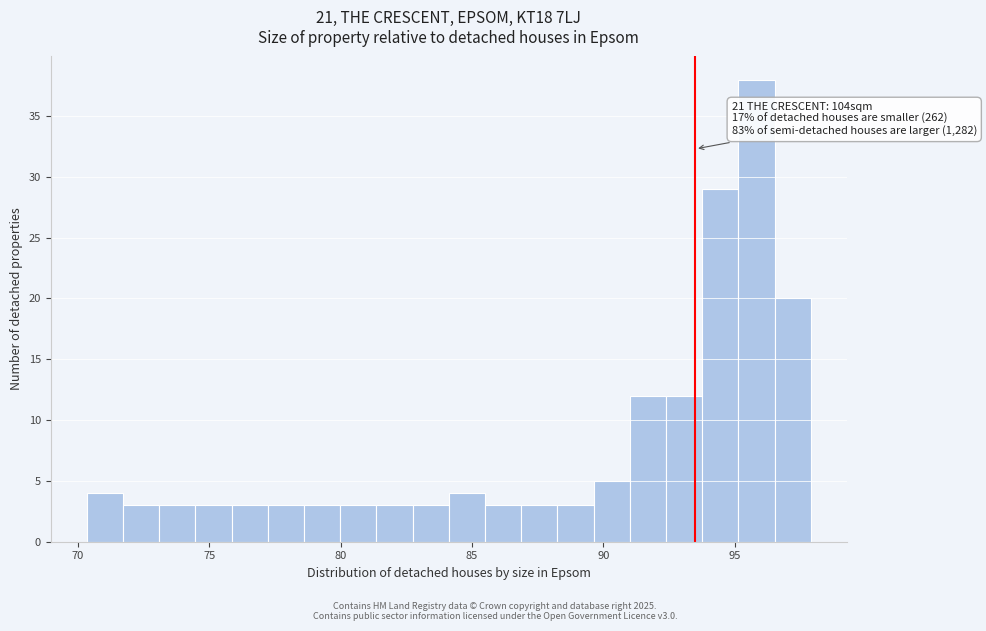

Around what value on the x-axis is the tallest bar? Give the approximate position of its centre, as read against the axis.

96.0